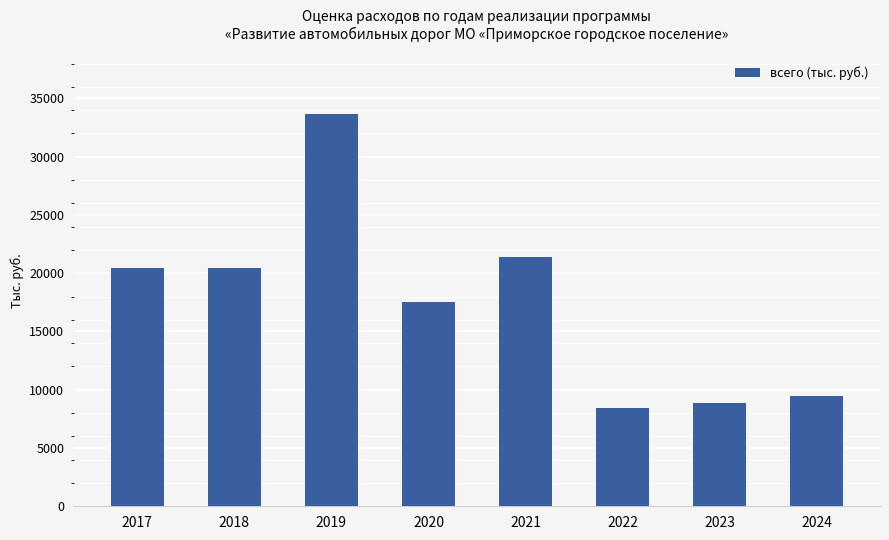

What is the ratio of the value at 2020 to the value at 2021?

0.8